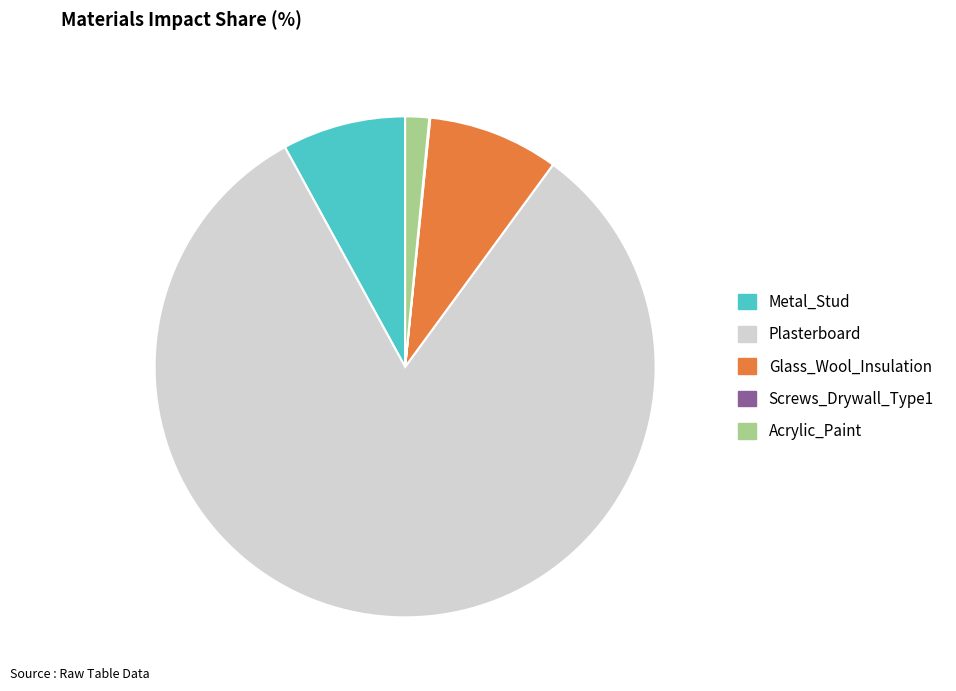

Is it true that Glass_Wool_Insulation is 8% of the pie?

True